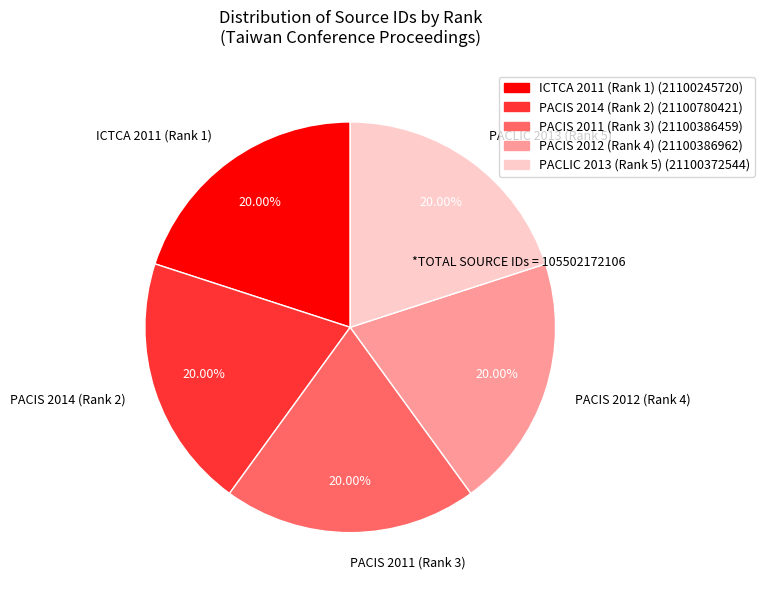

Approximately how many times larger is the value at PACIS 2011 (Rank 3) compared to ICTCA 2011 (Rank 1)?

1.0